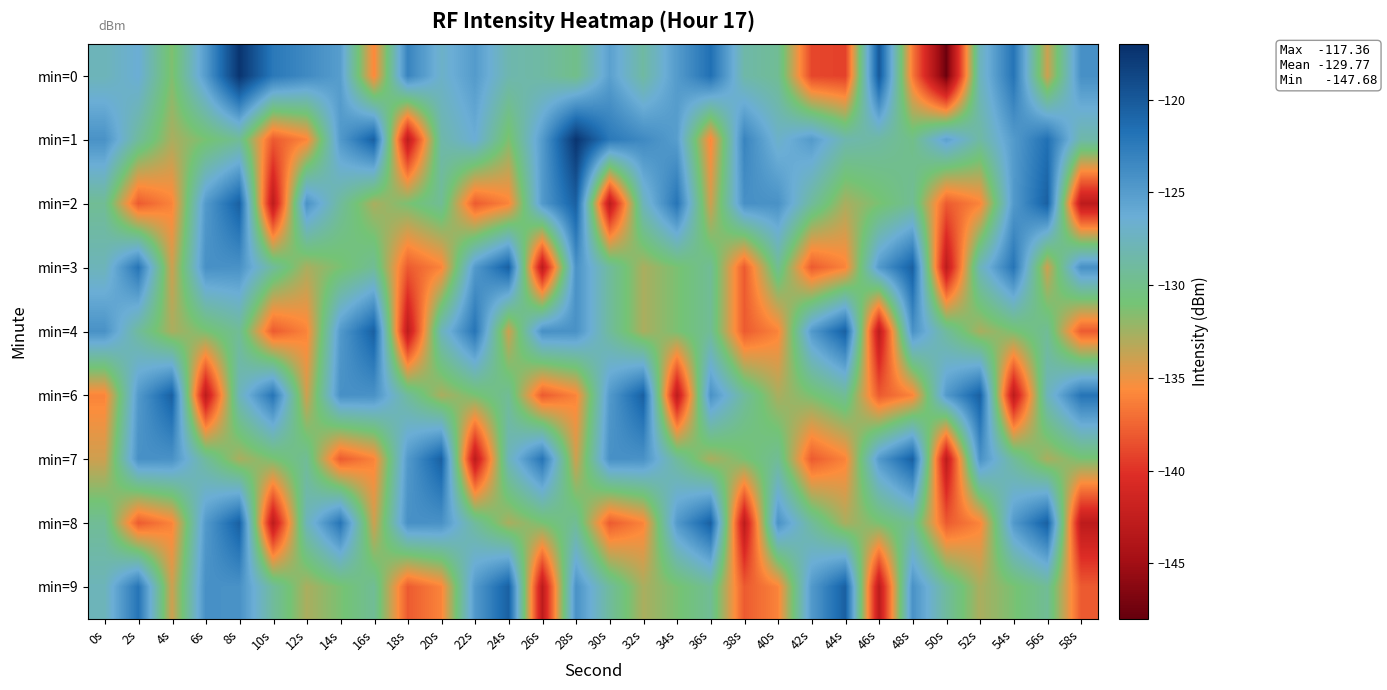

At how many categories does at least one series exceed -134?

30